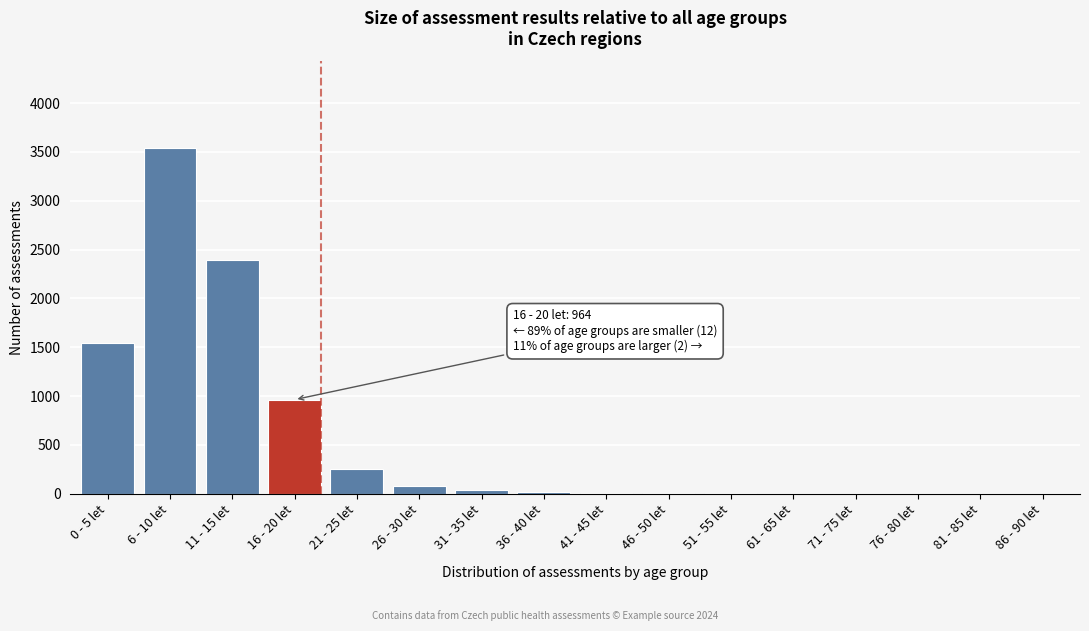

Where is the data nearest to the value 1770?

0 - 5 let